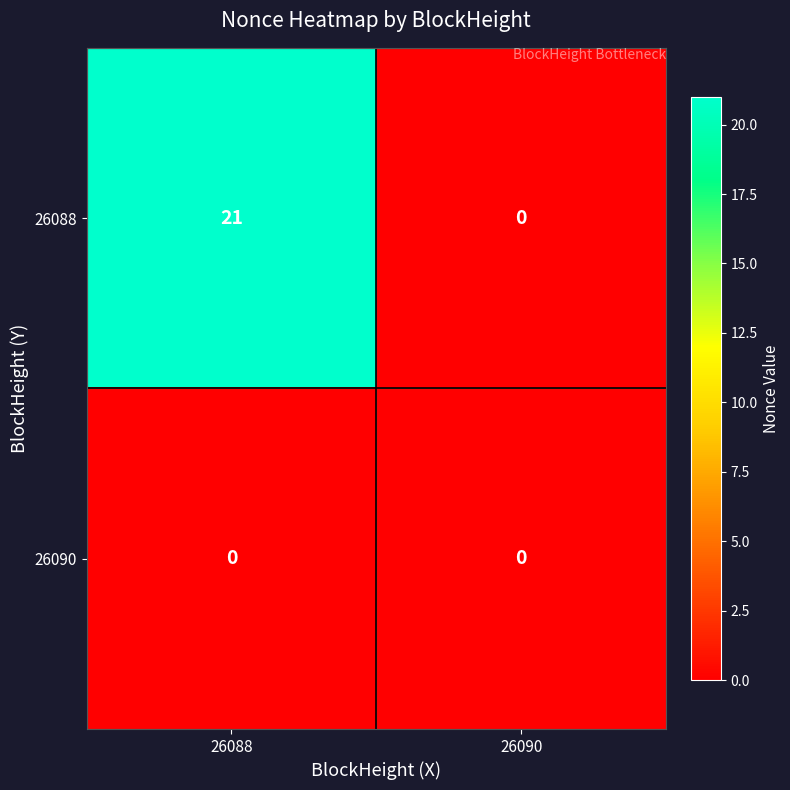

Which series has the largest total across all categories?

26088